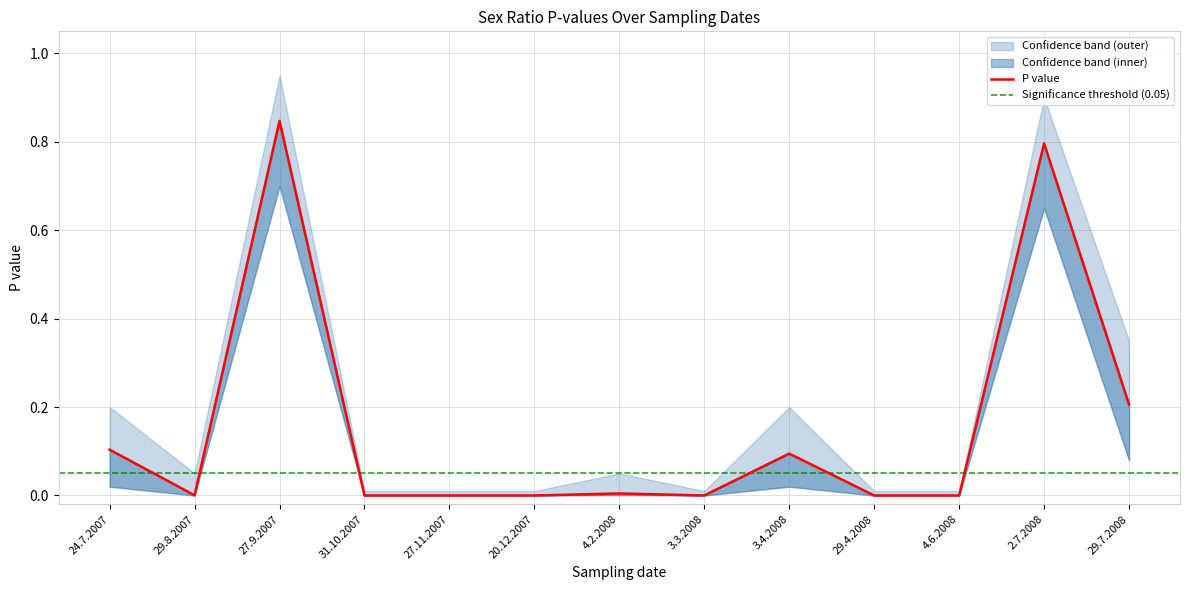

What is the difference between the maximum and minimum values in the lower_band series?

0.7